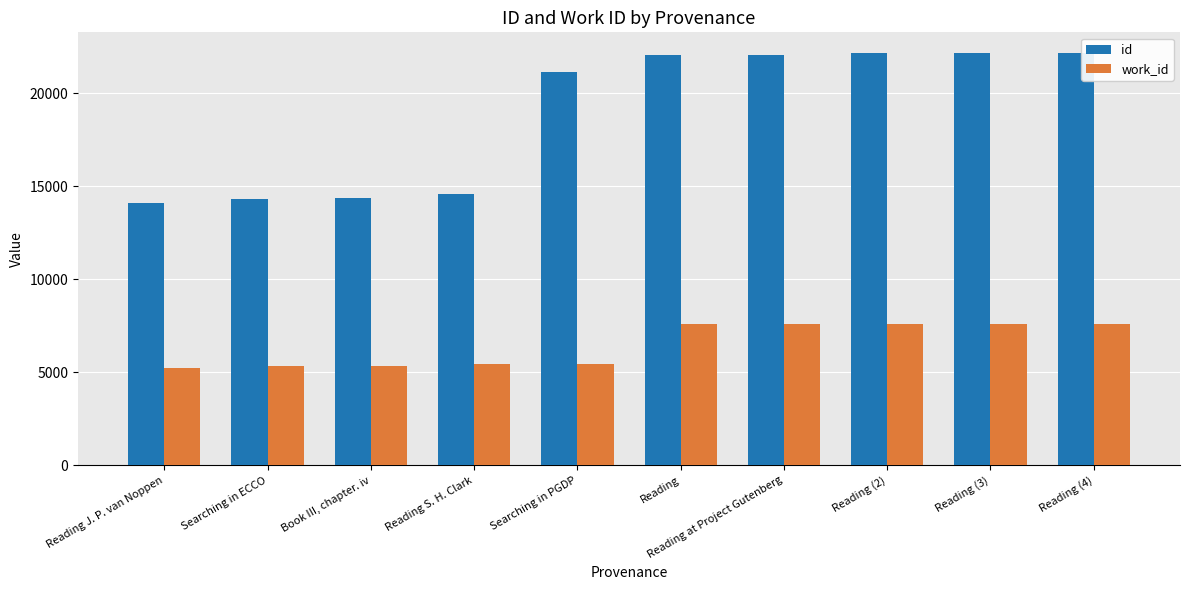

What is the difference between the maximum and second lowest values in the work_id series?

2259